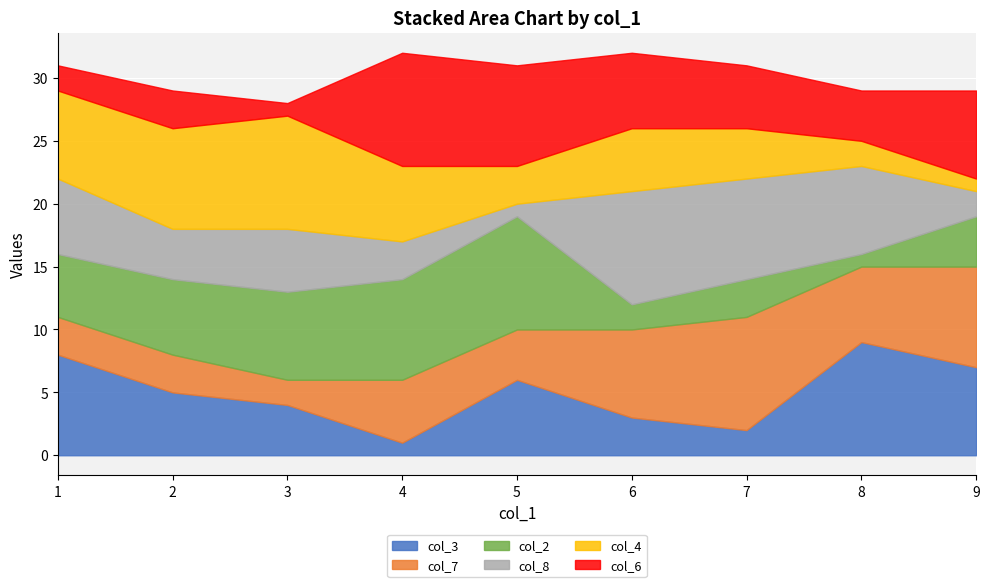

The col_3 series shows 5 at 5. True or false?

False